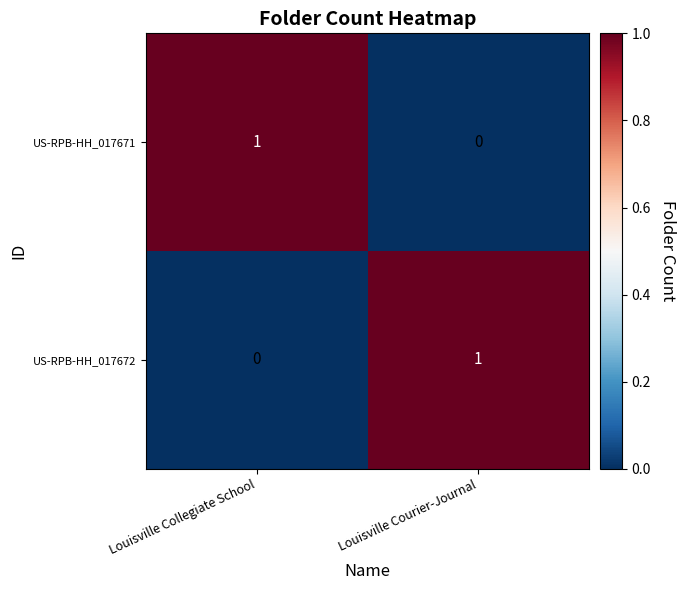

What is the difference between the highest and lowest values at Louisville Courier-Journal?

1